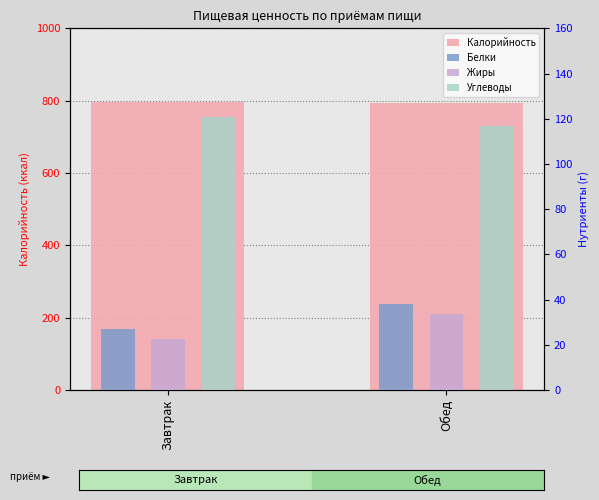

Which category has the highest value in the Углеводы series?

Завтрак